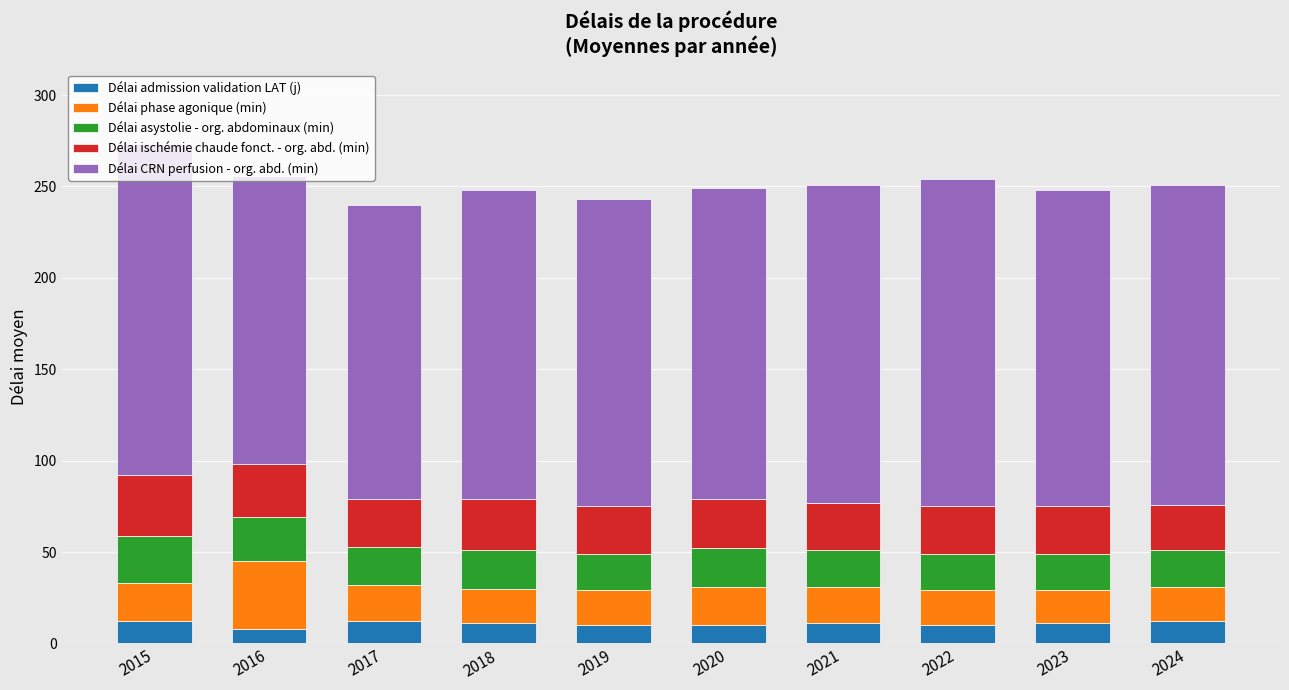

What is the sum of the Délai admission validation LAT (j) values at 2017 and 2019?

22